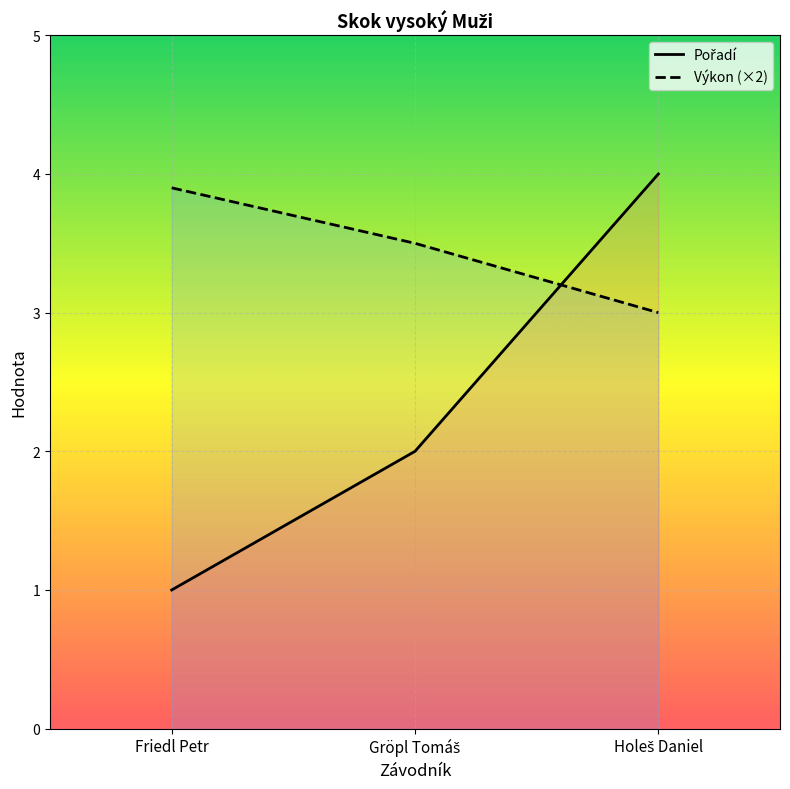

Reading left to right, what are all the values shown in this chart?

Pořadí: Friedl Petr=1.0	Gröpl Tomáš=2.0	Holeš Daniel=4.0
Výkon (×2): Friedl Petr=3.9	Gröpl Tomáš=3.5	Holeš Daniel=3.0